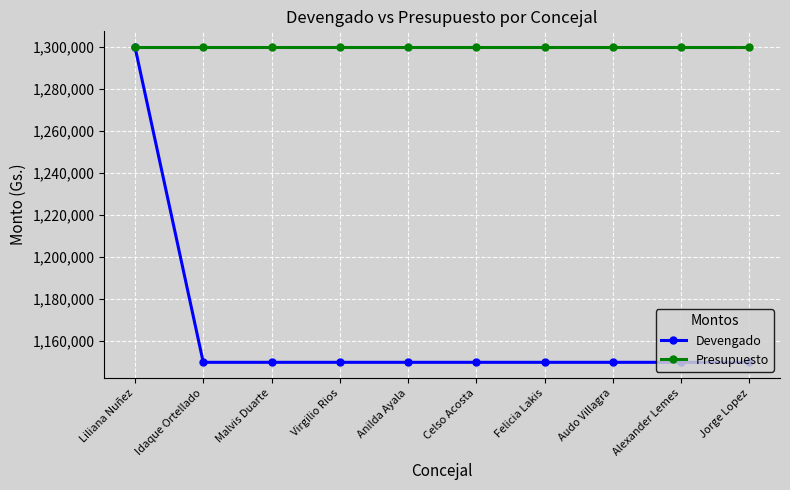

How many values in the Devengado series exceed 1150000?

1